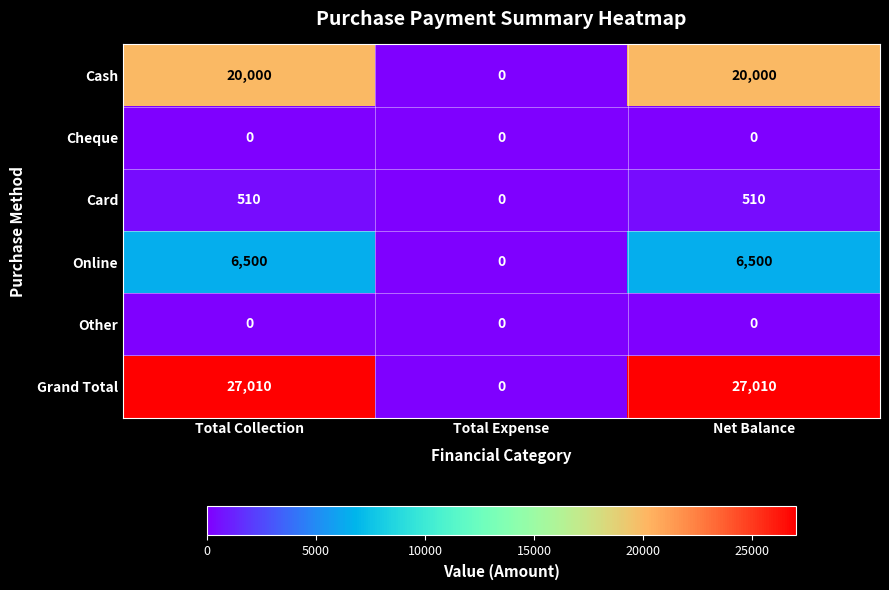

The value of Grand Total at Net Balance is 27010. True or false?

True